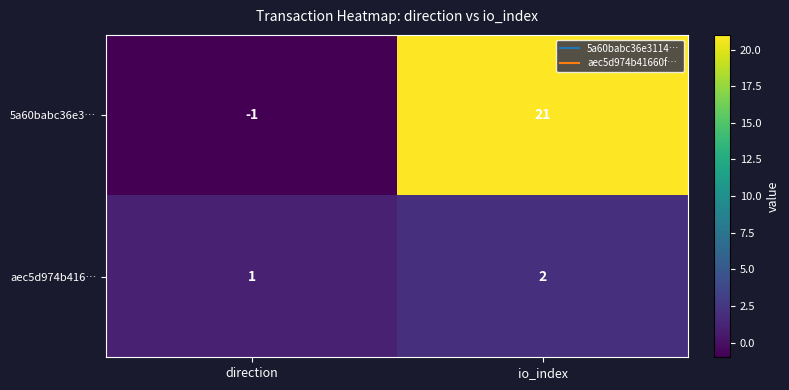

Where is aec5d974b416… nearest to the value 1?

direction